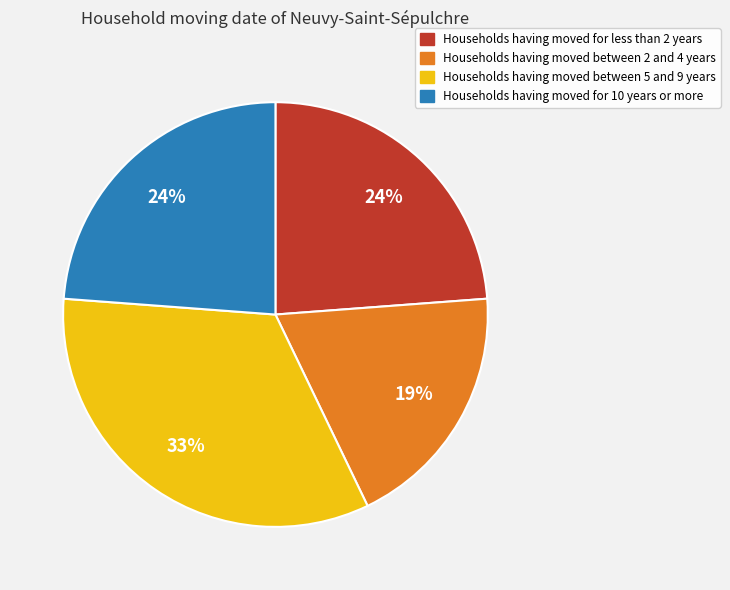

To the nearest percent, what is the average slice percentage?

25%